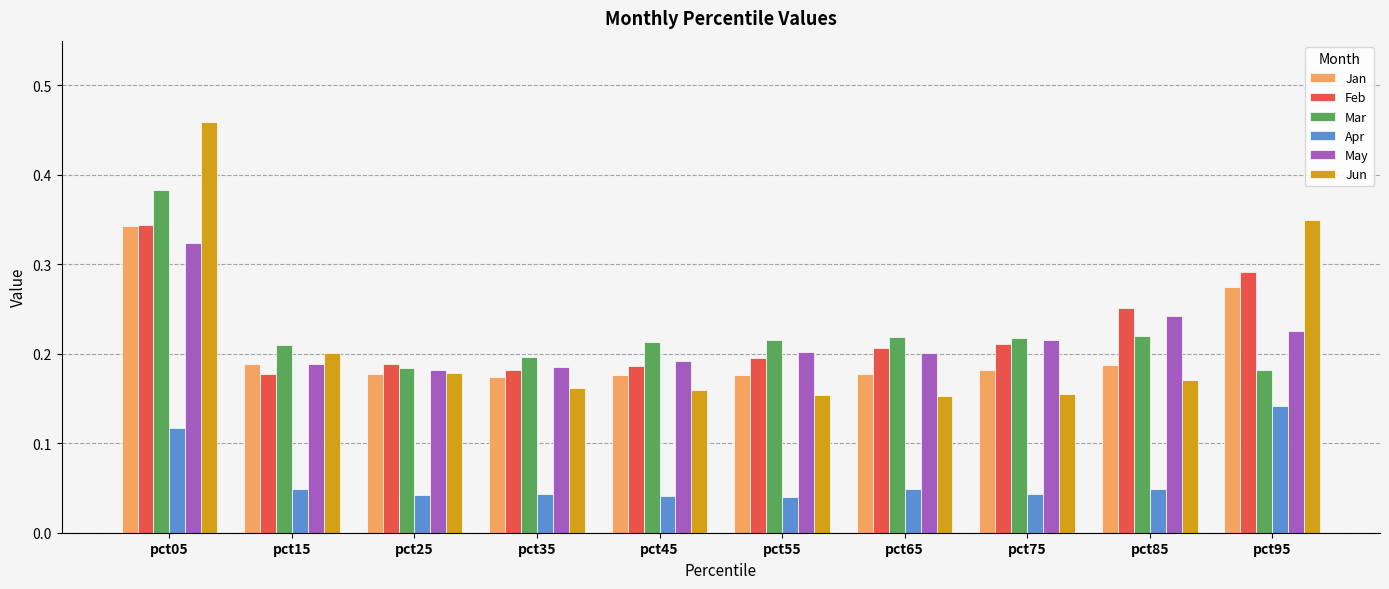

What is the sum of all May values?

2.2